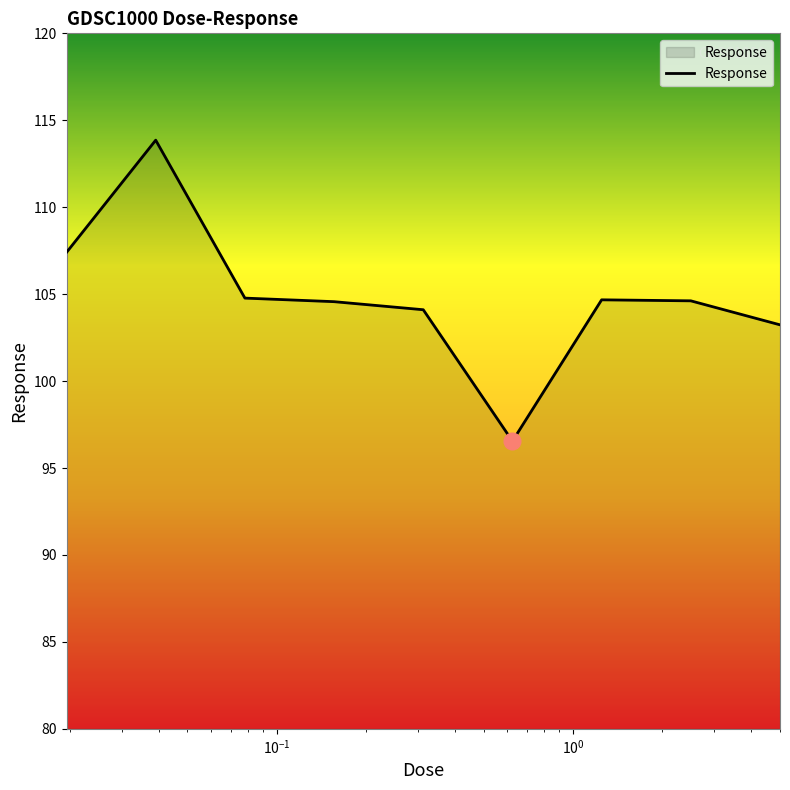

What is the difference between the maximum and second lowest values?

10.6